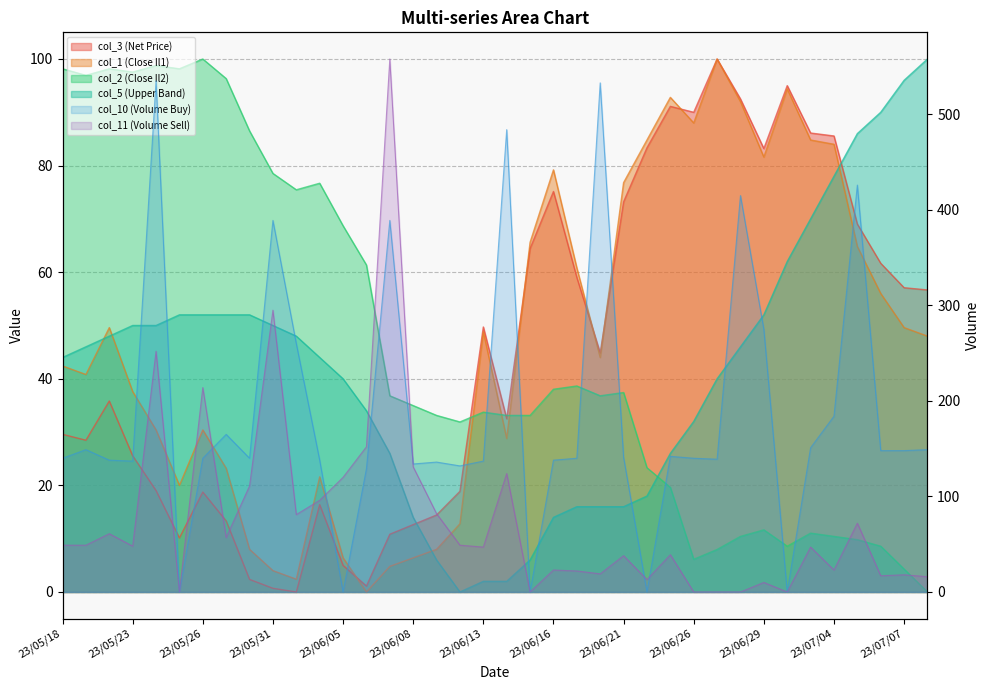

True or false: col_11 and col_5 intersect in this chart.

True